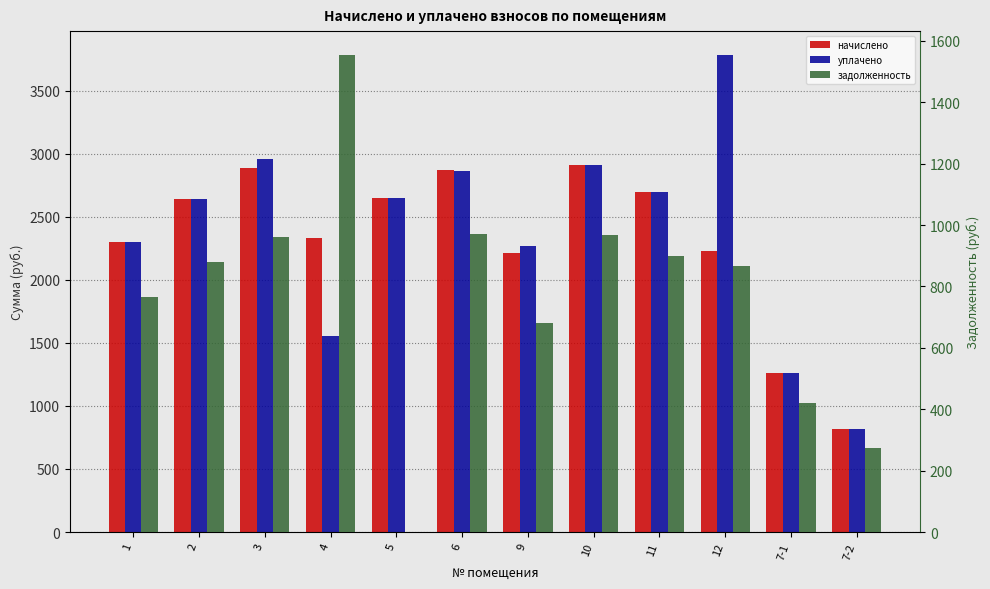

What is the average value of the задолженность series?

770.6